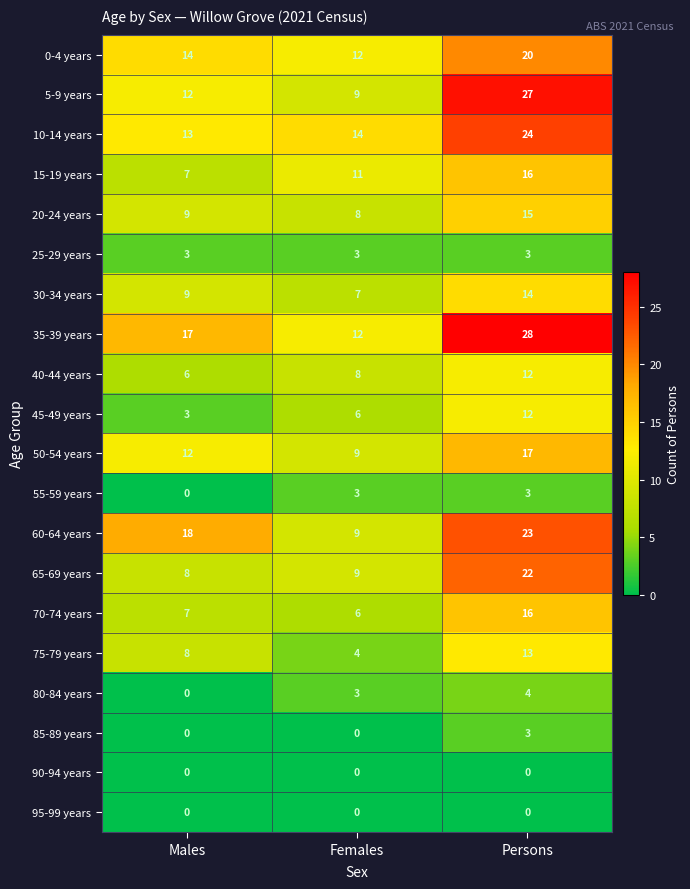

Which series has the largest range (max minus min)?

5-9 years